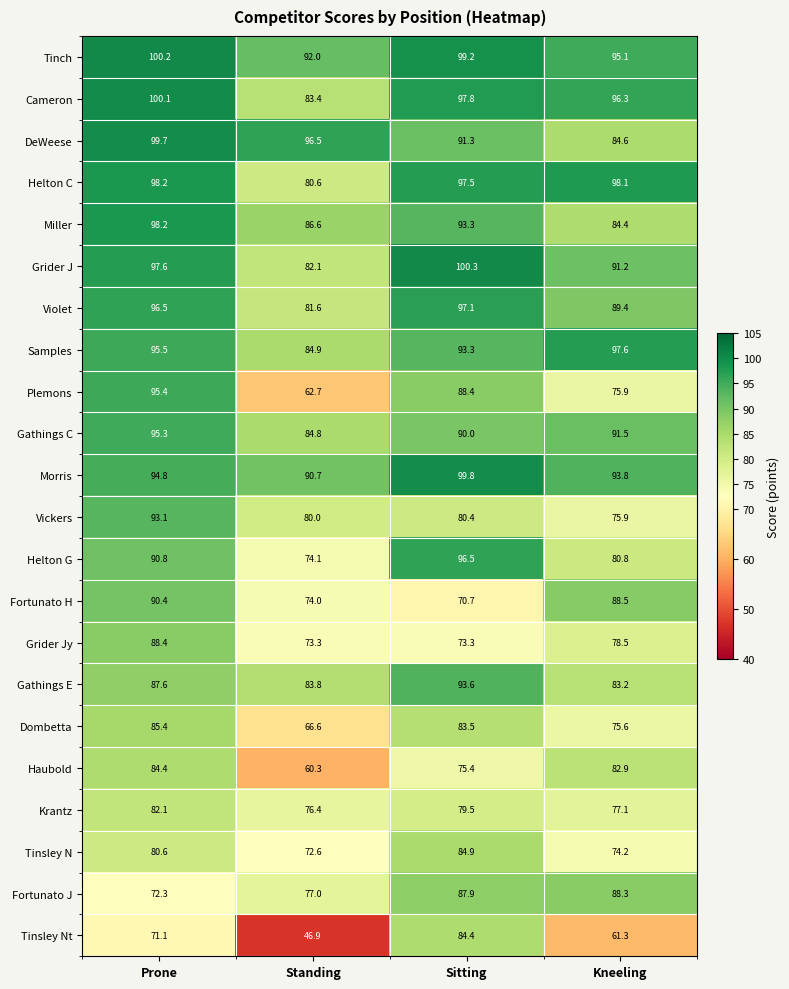

What is the greatest value displayed?

100.3